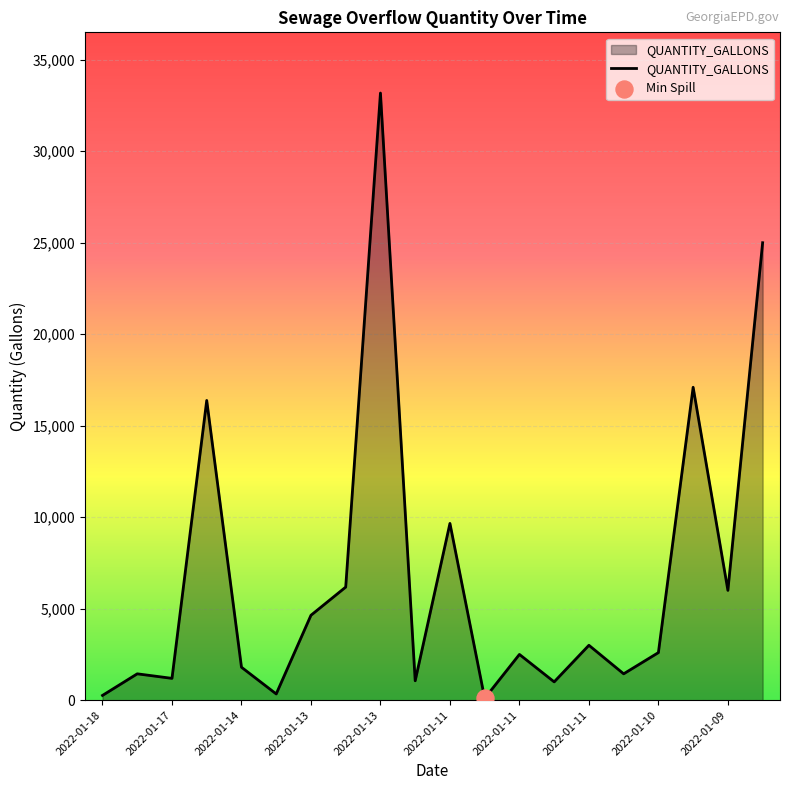

What is the difference between the maximum and minimum values?

33080